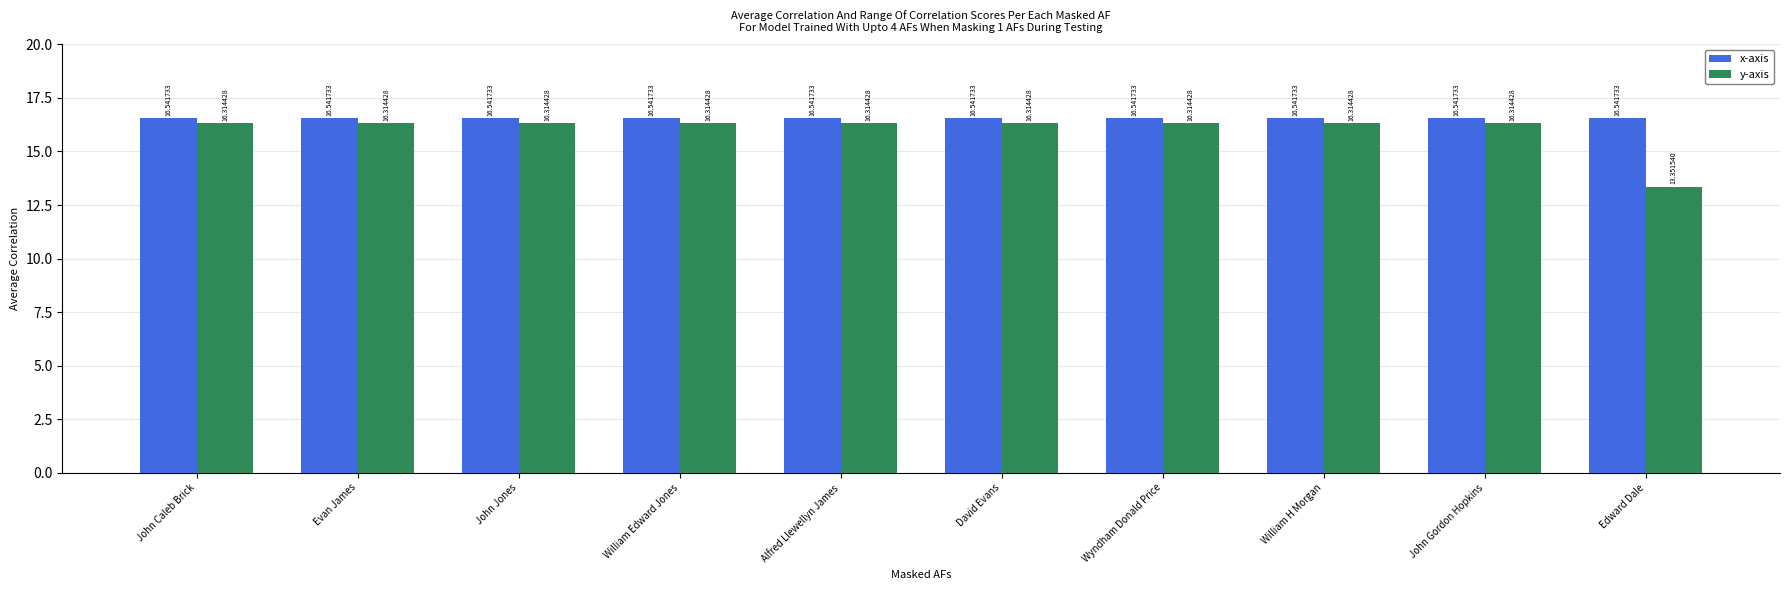

What is the value of the x-axis bar at the 5th from the left?

16.5